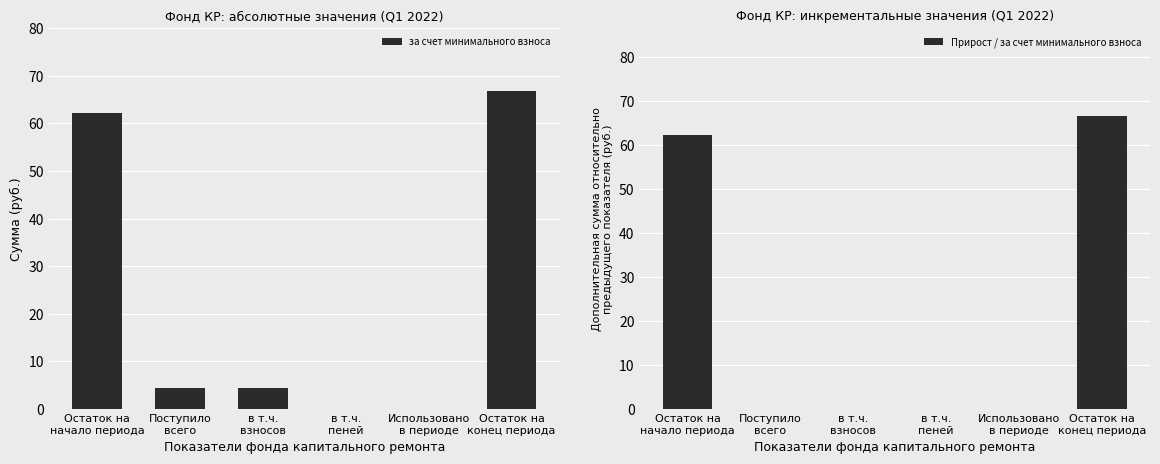

List the series in order of their overall mean, lowest first.

Прирост / за счет минимального взноса, за счет минимального взноса